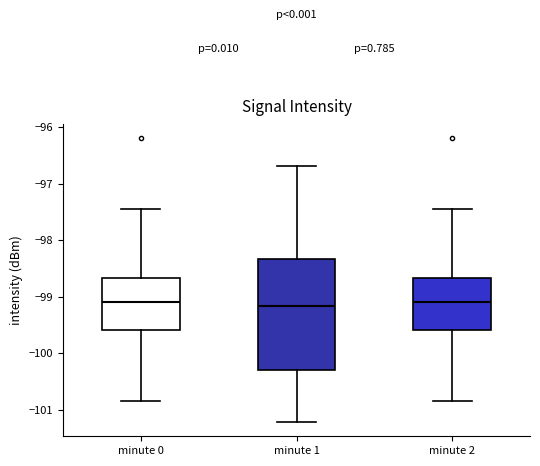

Which box is the tallest, from its lower edge to its upper edge?

minute 1